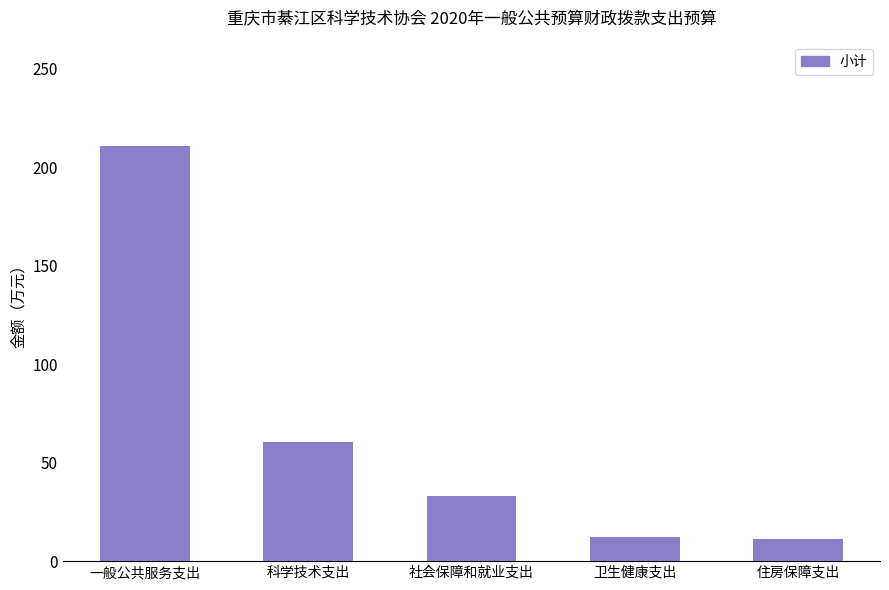

What is the minimum value shown in the chart?

11.1